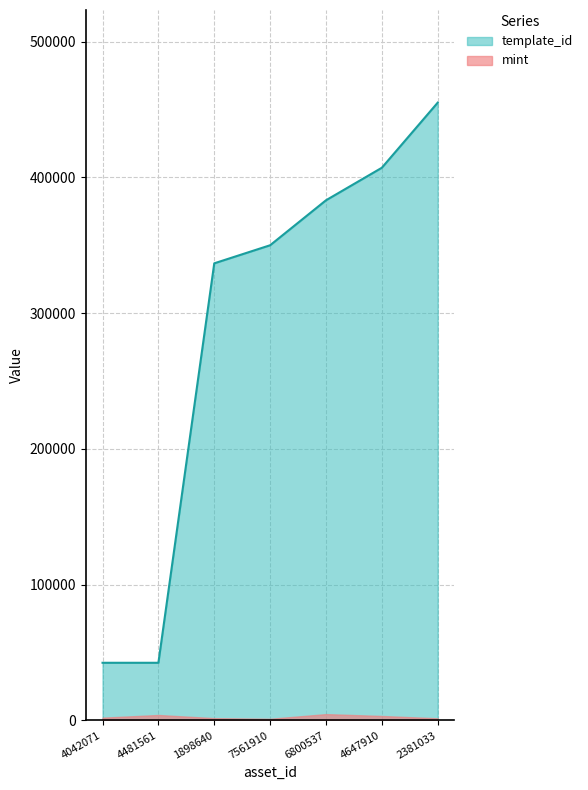

What is the greatest value displayed?

454978